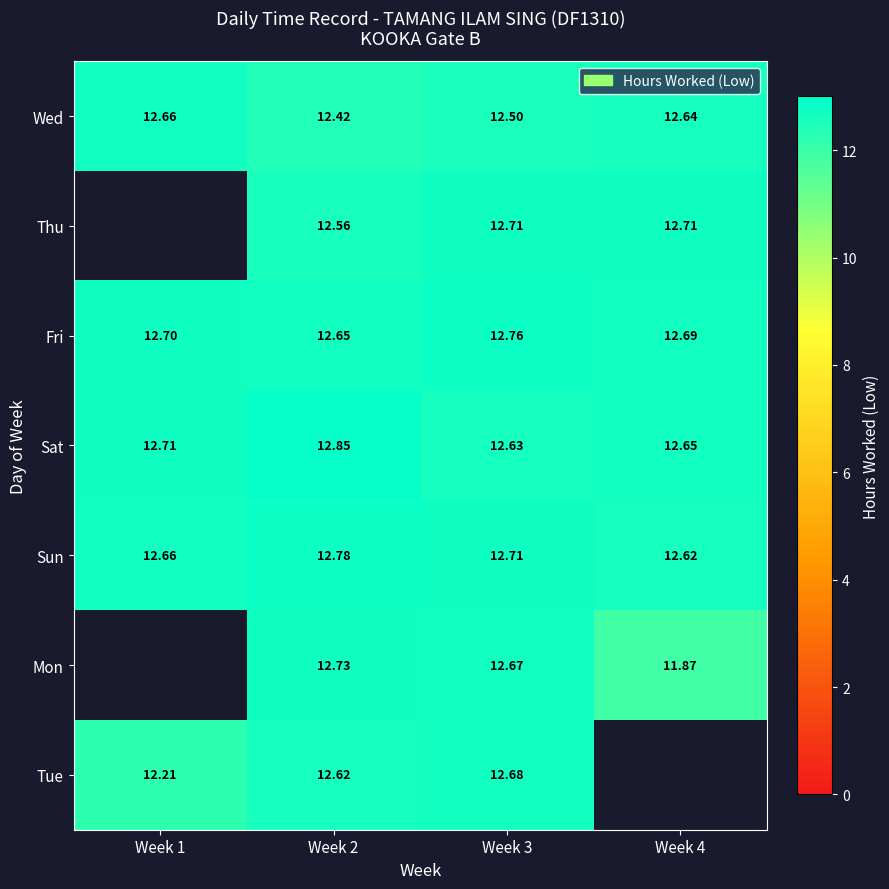

True or false: Tue has a value of 12.7 at Week 3.

True